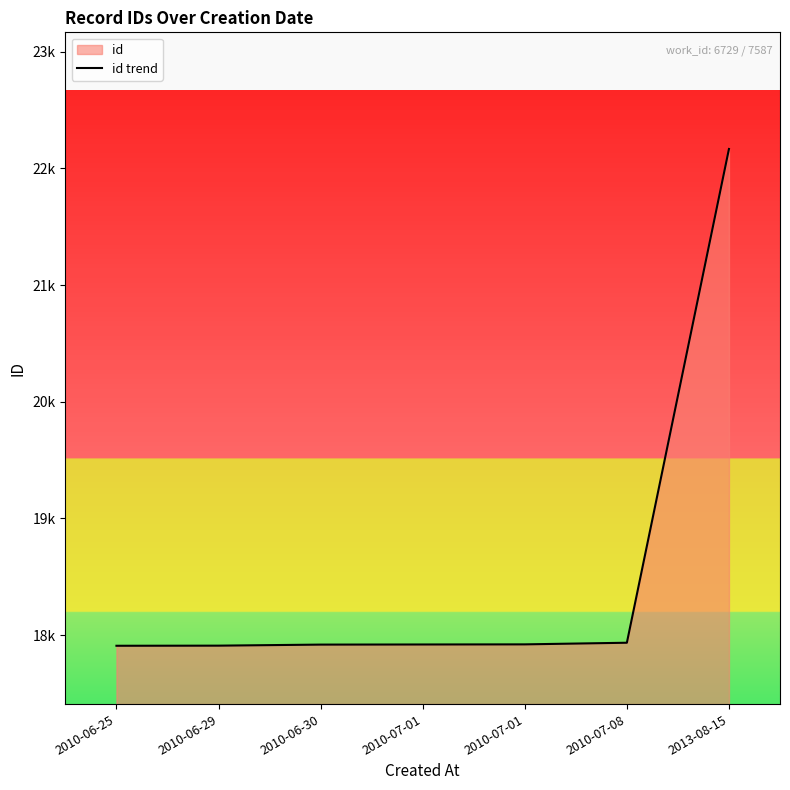

What is the value of the 4th point from the left?

17919